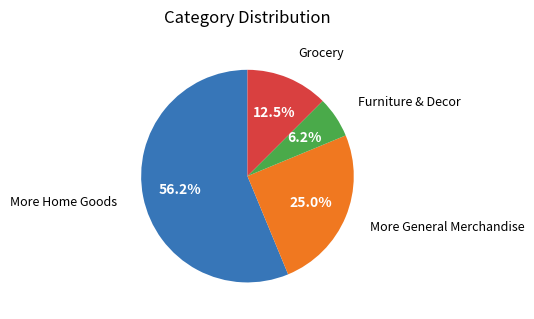

Rank the categories by value from highest to lowest.

More Home Goods, More General Merchandise, Grocery, Furniture & Decor